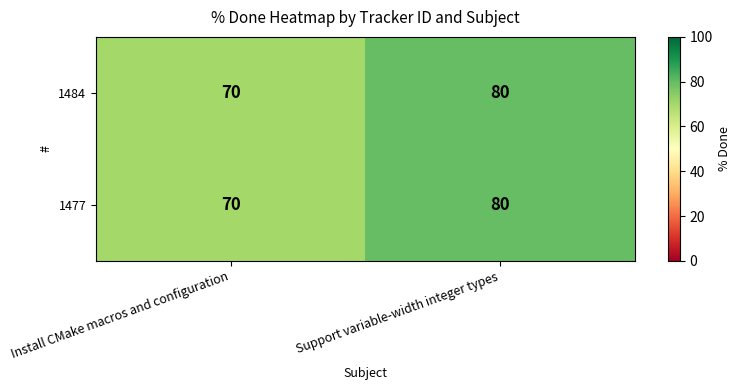

What is the difference between the maximum and minimum values in the 1477 series?

10